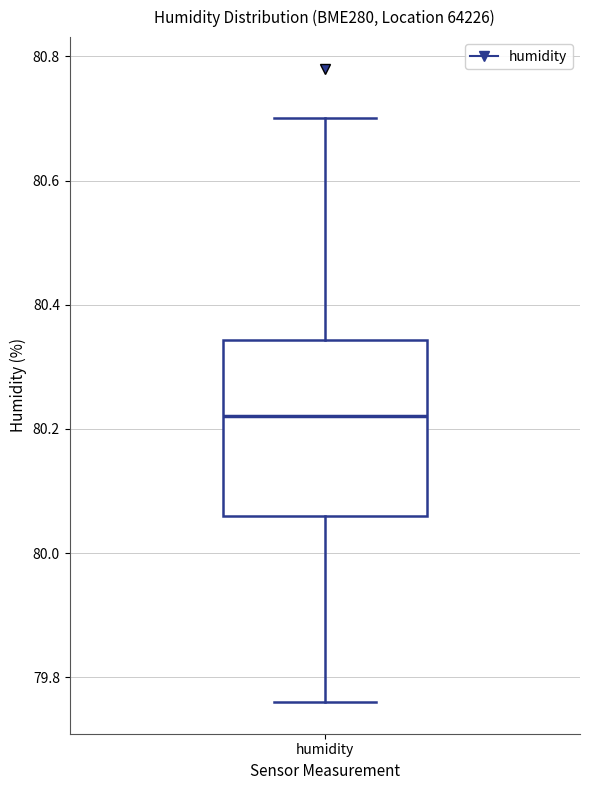

Transcribe this box plot: give where the median line is, the range the box spans, and where the two whiskers end, as read against the y-axis. The values are not printed on the chart, so give them approximately, as read against the axis.

median 80.22, box 80.06 to 80.34, whiskers 79.76 to 80.70